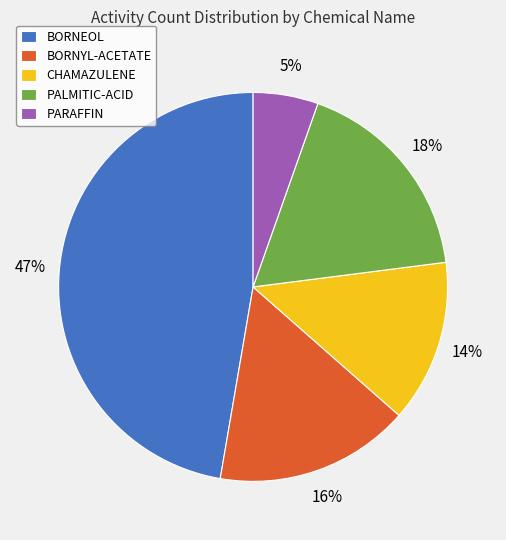

To the nearest percent, what portion does CHAMAZULENE represent?

14%